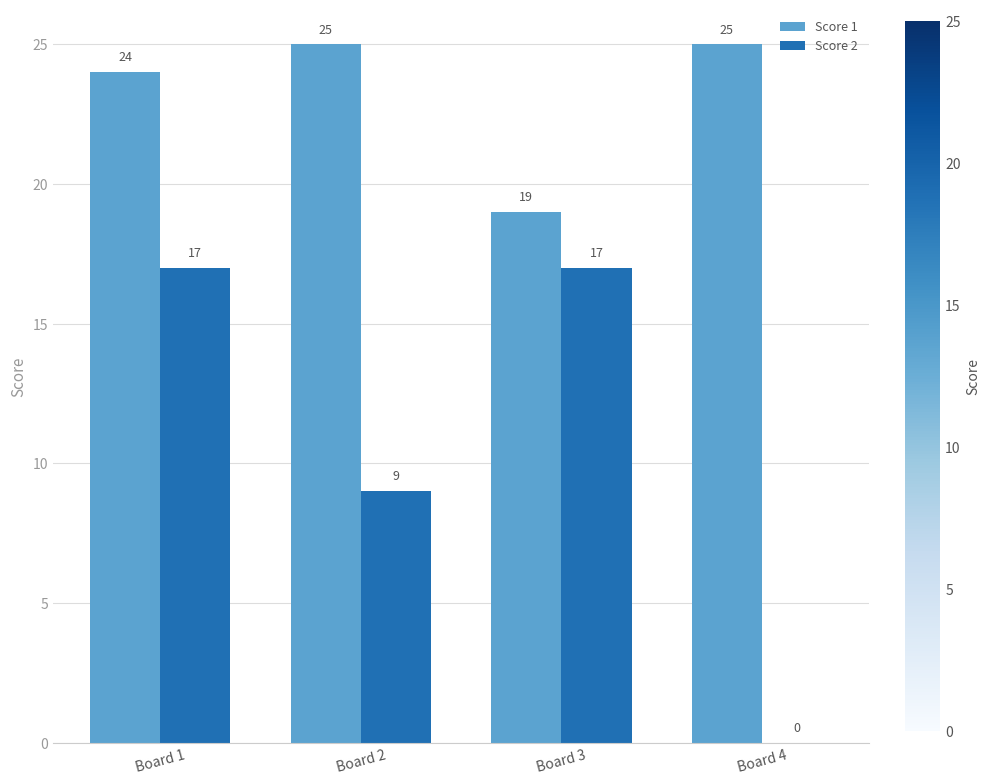

Between Board 1 and Board 3, which series saw the biggest shift?

Score 1